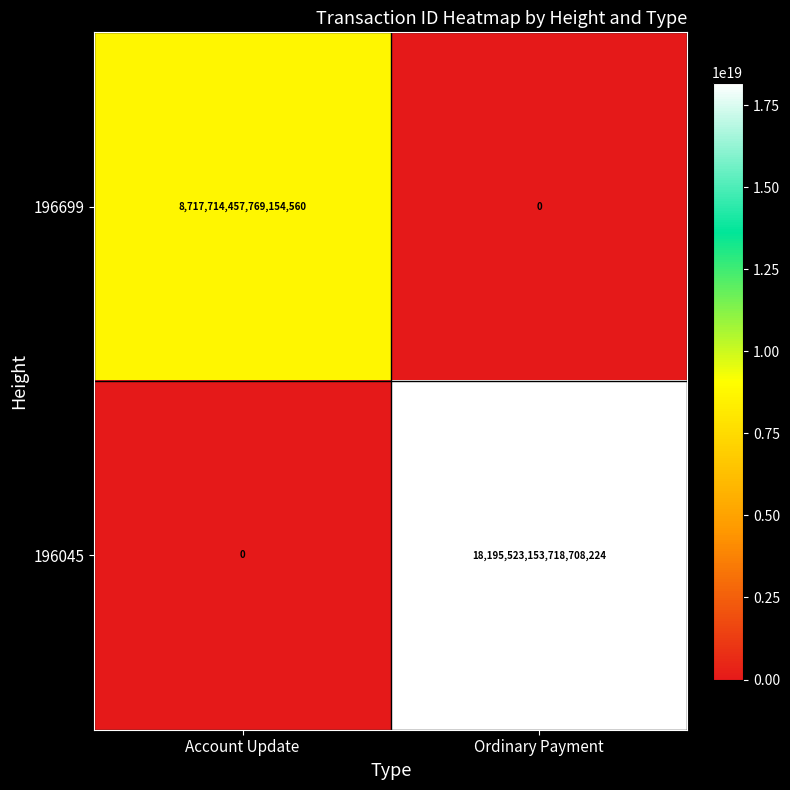

Which series changed the most between Account Update and Ordinary Payment?

196045